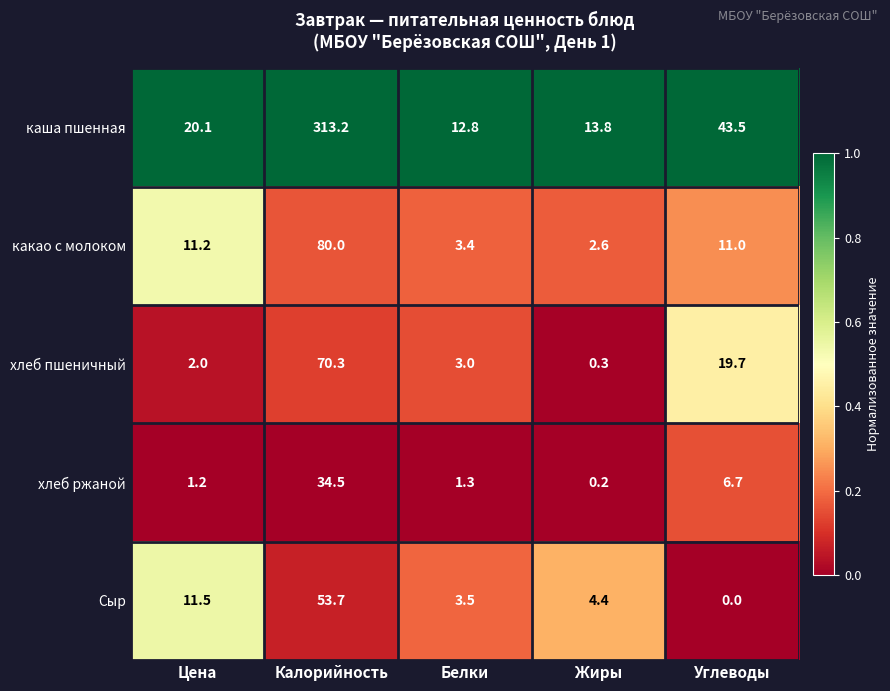

Count the number of data series in this chart.

5